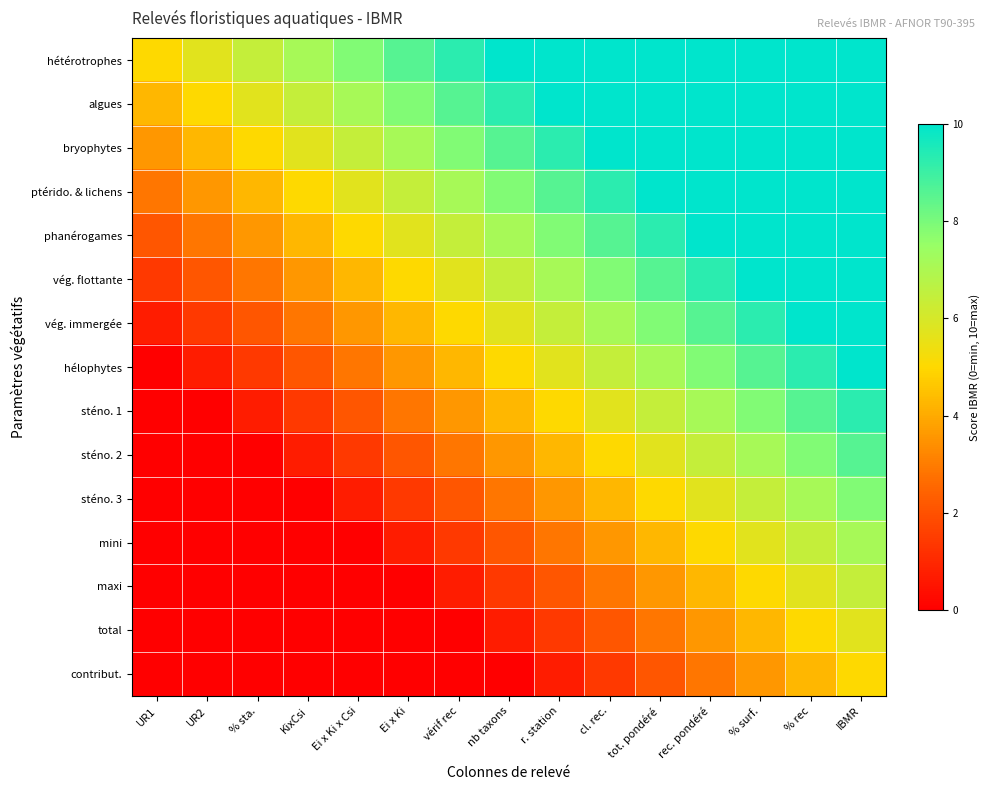

Reading left to right, transcribe all the data shown in this chart.

hétérotrophes: UR1=5.0	UR2=5.7	% sta.=6.4	KixCsi=7.1	Ei x Ki x Csi=7.9	Ei x Ki=8.6	vérif rec=9.3	nb taxons=10.0	r. station=10.0	cl. rec.=10.0	tot. pondéré=10.0	rec. pondéré=10.0	% surf.=10.0	% rec=10.0	IBMR=10.0
algues: UR1=4.3	UR2=5.0	% sta.=5.7	KixCsi=6.4	Ei x Ki x Csi=7.1	Ei x Ki=7.9	vérif rec=8.6	nb taxons=9.3	r. station=10.0	cl. rec.=10.0	tot. pondéré=10.0	rec. pondéré=10.0	% surf.=10.0	% rec=10.0	IBMR=10.0
bryophytes: UR1=3.6	UR2=4.3	% sta.=5.0	KixCsi=5.7	Ei x Ki x Csi=6.4	Ei x Ki=7.1	vérif rec=7.9	nb taxons=8.6	r. station=9.3	cl. rec.=10.0	tot. pondéré=10.0	rec. pondéré=10.0	% surf.=10.0	% rec=10.0	IBMR=10.0
ptérido. & lichens: UR1=2.9	UR2=3.6	% sta.=4.3	KixCsi=5.0	Ei x Ki x Csi=5.7	Ei x Ki=6.4	vérif rec=7.1	nb taxons=7.9	r. station=8.6	cl. rec.=9.3	tot. pondéré=10.0	rec. pondéré=10.0	% surf.=10.0	% rec=10.0	IBMR=10.0
phanérogames: UR1=2.1	UR2=2.9	% sta.=3.6	KixCsi=4.3	Ei x Ki x Csi=5.0	Ei x Ki=5.7	vérif rec=6.4	nb taxons=7.1	r. station=7.9	cl. rec.=8.6	tot. pondéré=9.3	rec. pondéré=10.0	% surf.=10.0	% rec=10.0	IBMR=10.0
vég. flottante: UR1=1.4	UR2=2.1	% sta.=2.9	KixCsi=3.6	Ei x Ki x Csi=4.3	Ei x Ki=5.0	vérif rec=5.7	nb taxons=6.4	r. station=7.1	cl. rec.=7.9	tot. pondéré=8.6	rec. pondéré=9.3	% surf.=10.0	% rec=10.0	IBMR=10.0
vég. immergée: UR1=0.7	UR2=1.4	% sta.=2.1	KixCsi=2.9	Ei x Ki x Csi=3.6	Ei x Ki=4.3	vérif rec=5.0	nb taxons=5.7	r. station=6.4	cl. rec.=7.1	tot. pondéré=7.9	rec. pondéré=8.6	% surf.=9.3	% rec=10.0	IBMR=10.0
hélophytes: UR1=0.0	UR2=0.7	% sta.=1.4	KixCsi=2.1	Ei x Ki x Csi=2.9	Ei x Ki=3.6	vérif rec=4.3	nb taxons=5.0	r. station=5.7	cl. rec.=6.4	tot. pondéré=7.1	rec. pondéré=7.9	% surf.=8.6	% rec=9.3	IBMR=10.0
sténo. 1: UR1=0.0	UR2=0.0	% sta.=0.7	KixCsi=1.4	Ei x Ki x Csi=2.1	Ei x Ki=2.9	vérif rec=3.6	nb taxons=4.3	r. station=5.0	cl. rec.=5.7	tot. pondéré=6.4	rec. pondéré=7.1	% surf.=7.9	% rec=8.6	IBMR=9.3
sténo. 2: UR1=0.0	UR2=0.0	% sta.=0.0	KixCsi=0.7	Ei x Ki x Csi=1.4	Ei x Ki=2.1	vérif rec=2.9	nb taxons=3.6	r. station=4.3	cl. rec.=5.0	tot. pondéré=5.7	rec. pondéré=6.4	% surf.=7.1	% rec=7.9	IBMR=8.6
sténo. 3: UR1=0.0	UR2=0.0	% sta.=0.0	KixCsi=0.0	Ei x Ki x Csi=0.7	Ei x Ki=1.4	vérif rec=2.1	nb taxons=2.9	r. station=3.6	cl. rec.=4.3	tot. pondéré=5.0	rec. pondéré=5.7	% surf.=6.4	% rec=7.1	IBMR=7.9
mini: UR1=0.0	UR2=0.0	% sta.=0.0	KixCsi=0.0	Ei x Ki x Csi=0.0	Ei x Ki=0.7	vérif rec=1.4	nb taxons=2.1	r. station=2.9	cl. rec.=3.6	tot. pondéré=4.3	rec. pondéré=5.0	% surf.=5.7	% rec=6.4	IBMR=7.1
maxi: UR1=0.0	UR2=0.0	% sta.=0.0	KixCsi=0.0	Ei x Ki x Csi=0.0	Ei x Ki=0.0	vérif rec=0.7	nb taxons=1.4	r. station=2.1	cl. rec.=2.9	tot. pondéré=3.6	rec. pondéré=4.3	% surf.=5.0	% rec=5.7	IBMR=6.4
total: UR1=0.0	UR2=0.0	% sta.=0.0	KixCsi=0.0	Ei x Ki x Csi=0.0	Ei x Ki=0.0	vérif rec=0.0	nb taxons=0.7	r. station=1.4	cl. rec.=2.1	tot. pondéré=2.9	rec. pondéré=3.6	% surf.=4.3	% rec=5.0	IBMR=5.7
contribut.: UR1=0.0	UR2=0.0	% sta.=0.0	KixCsi=0.0	Ei x Ki x Csi=0.0	Ei x Ki=0.0	vérif rec=0.0	nb taxons=0.0	r. station=0.7	cl. rec.=1.4	tot. pondéré=2.1	rec. pondéré=2.9	% surf.=3.6	% rec=4.3	IBMR=5.0